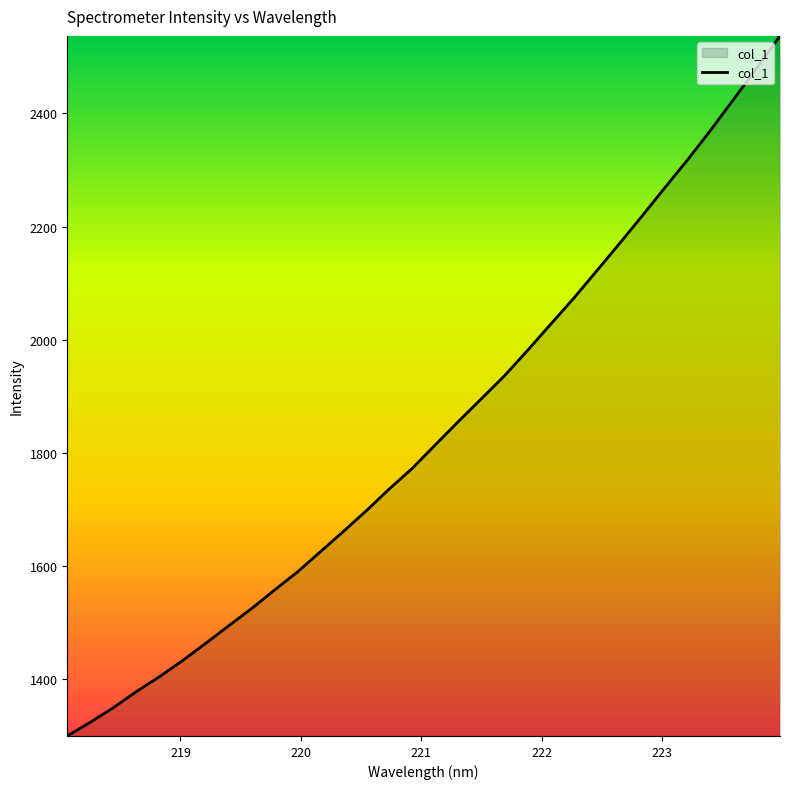

Reading left to right, what are all the values shown in this chart?

1299.8	1324.0	1349.8	1378.2	1404.4	1432.7	1463.1	1494.1	1524.7	1557.5	1589.6	1625.4	1661.2	1698.0	1736.5	1772.9	1814.4	1855.5	1895.7	1936.0	1980.7	2026.7	2072.5	2120.8	2169.6	2218.9	2269.5	2319.2	2371.6	2426.1	2480.8	2537.1